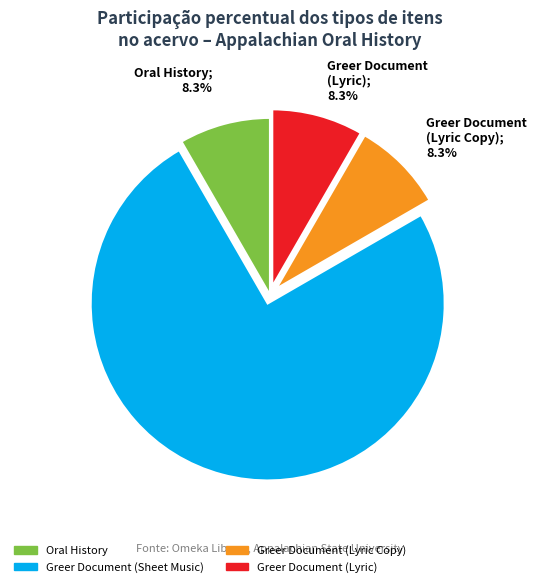

Which category accounts for the majority?

Greer Document (Sheet Music)